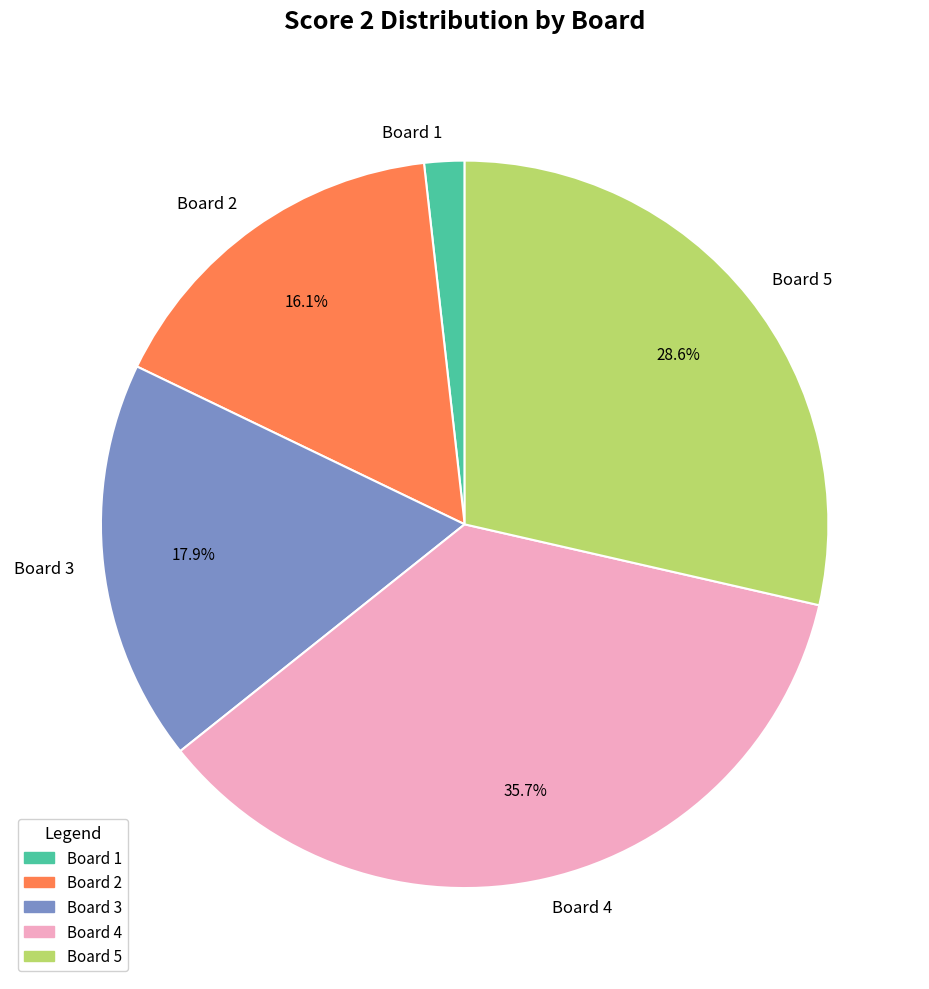

How many segments does this pie chart have?

5